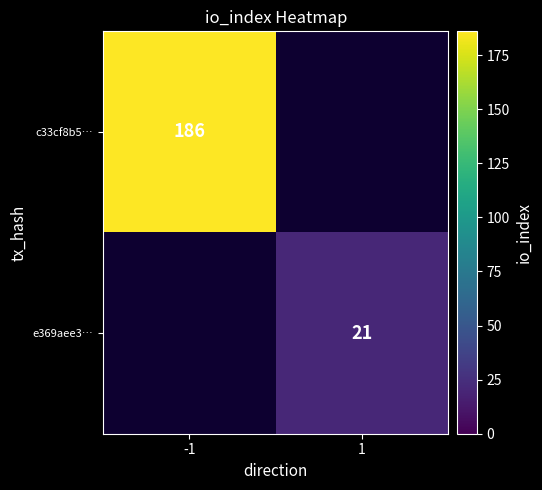

Is it true that e369aee3… equals 21 at 1?

True